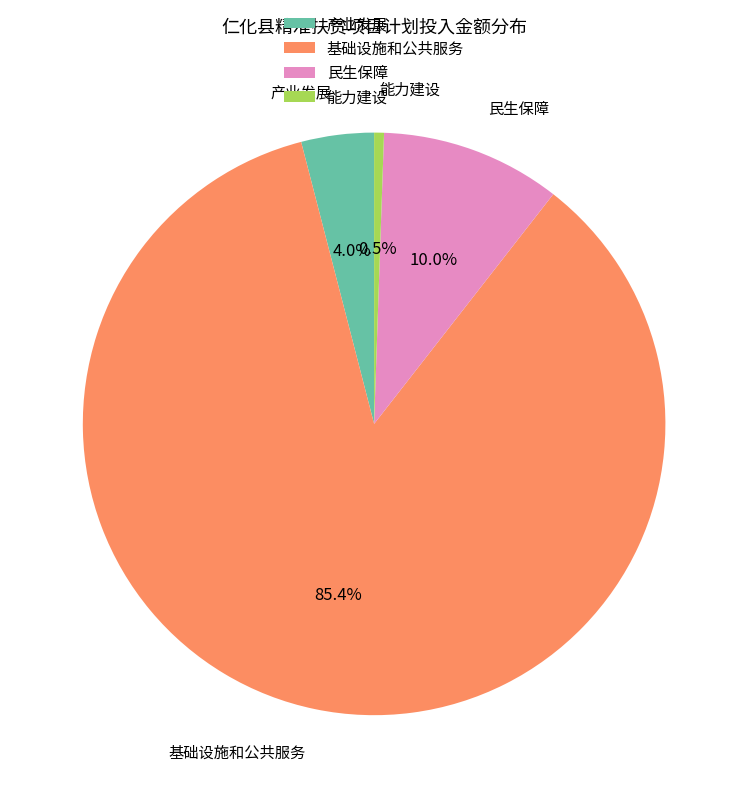

Rank the categories by value from highest to lowest.

基础设施和公共服务, 民生保障, 产业发展, 能力建设